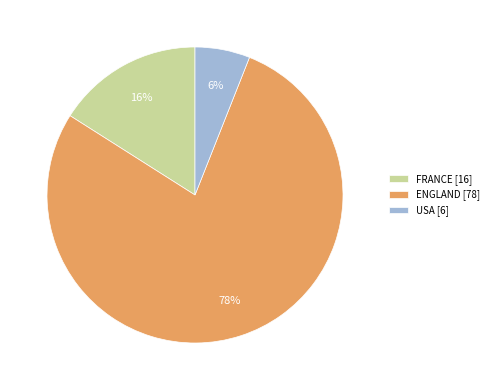

What is the majority slice?

ENGLAND [78]